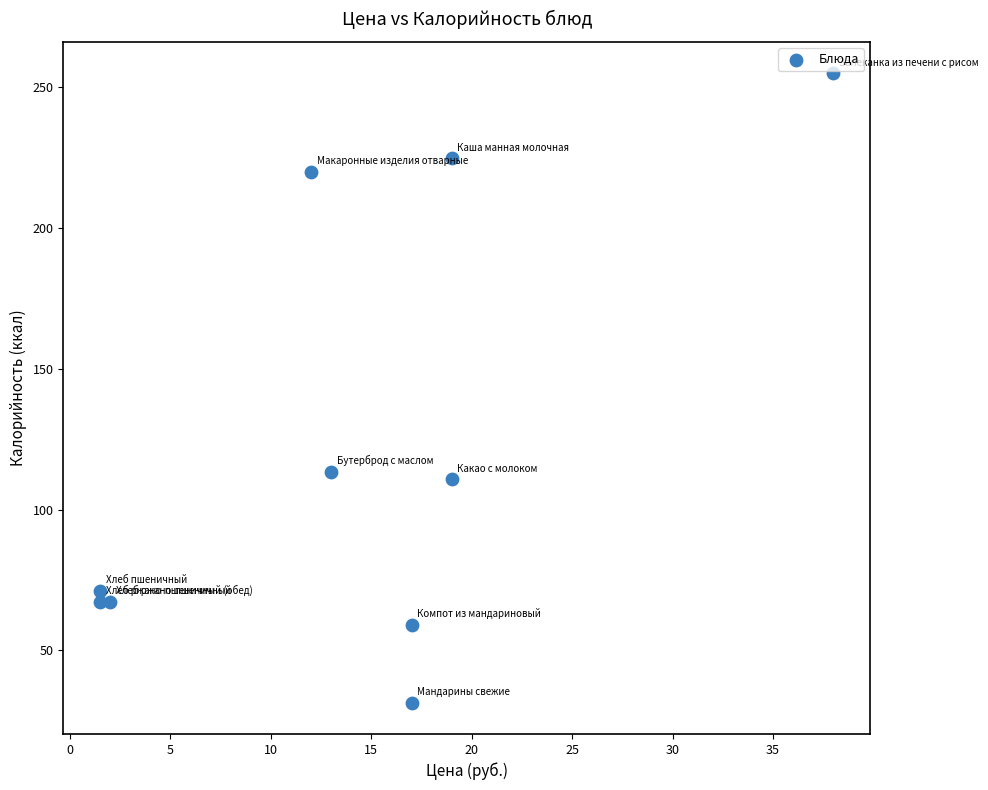

What is the average X value?

14.0